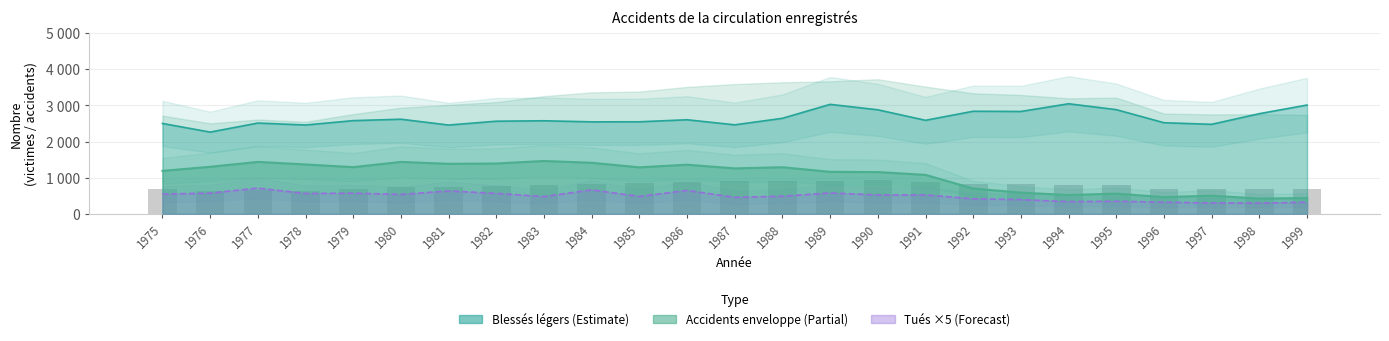

Where is Tués nearest to the value 507?

1988